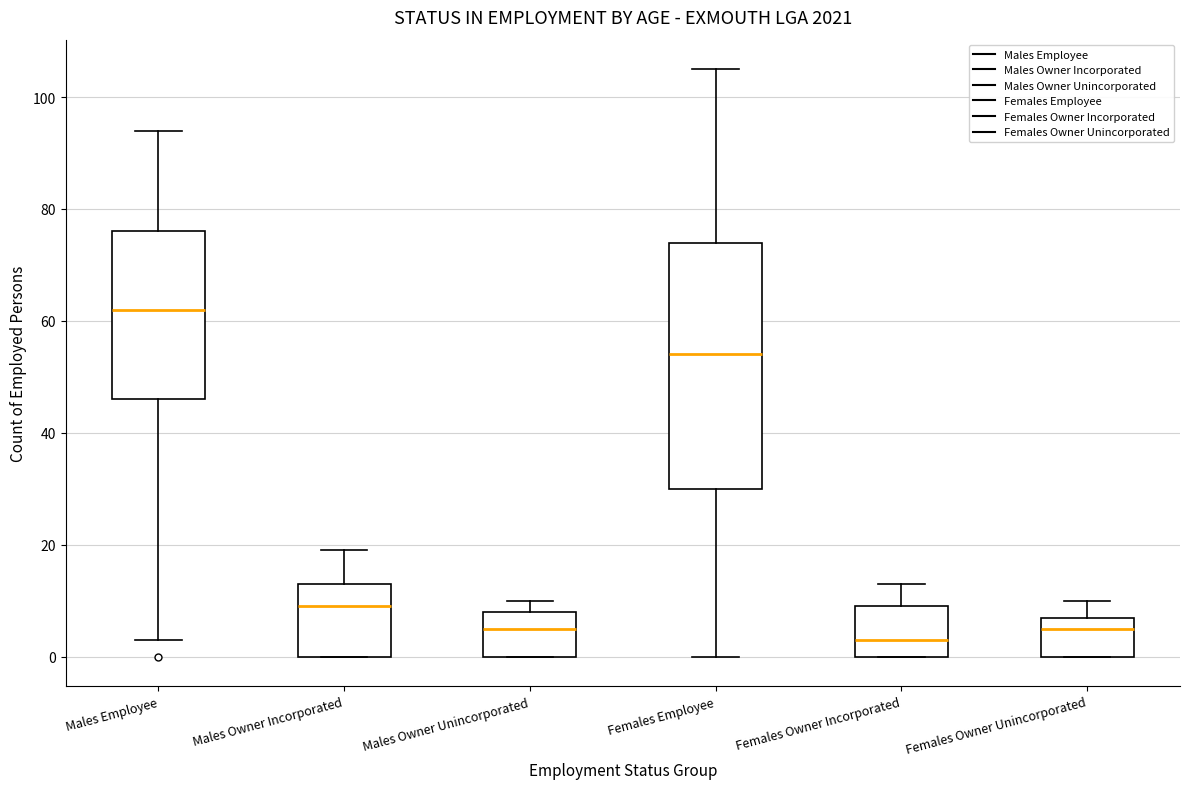

Which box's median line is the highest?

Males Employee